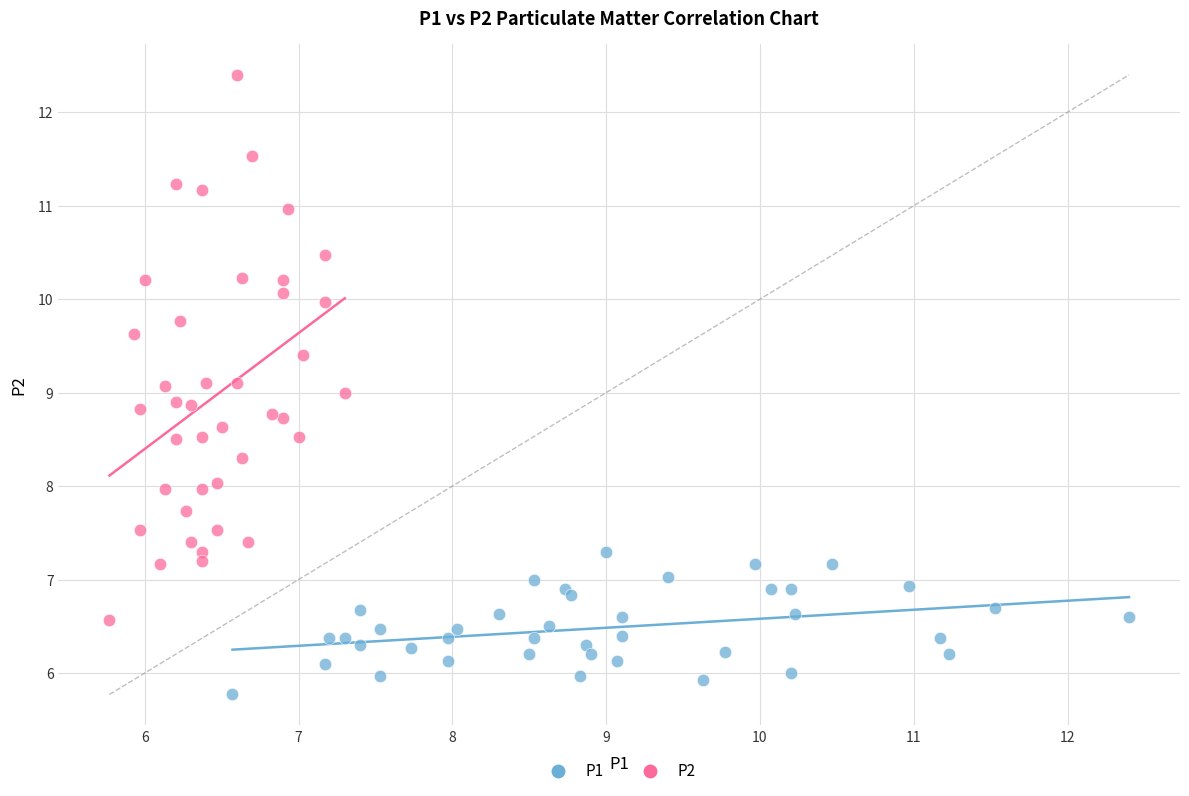

What are all the series names shown in the legend?

P1, P2